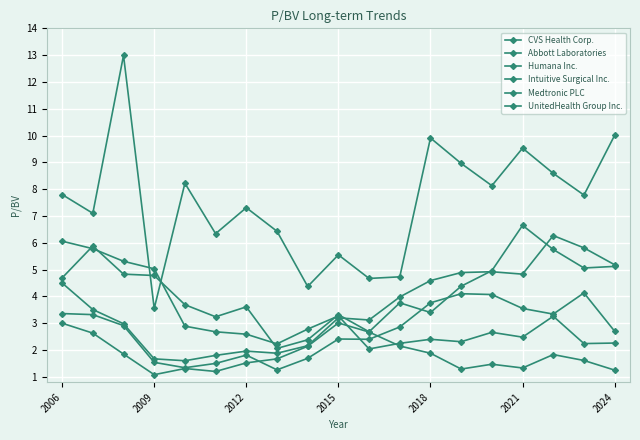

What is the minimum value shown in the chart?

1.1